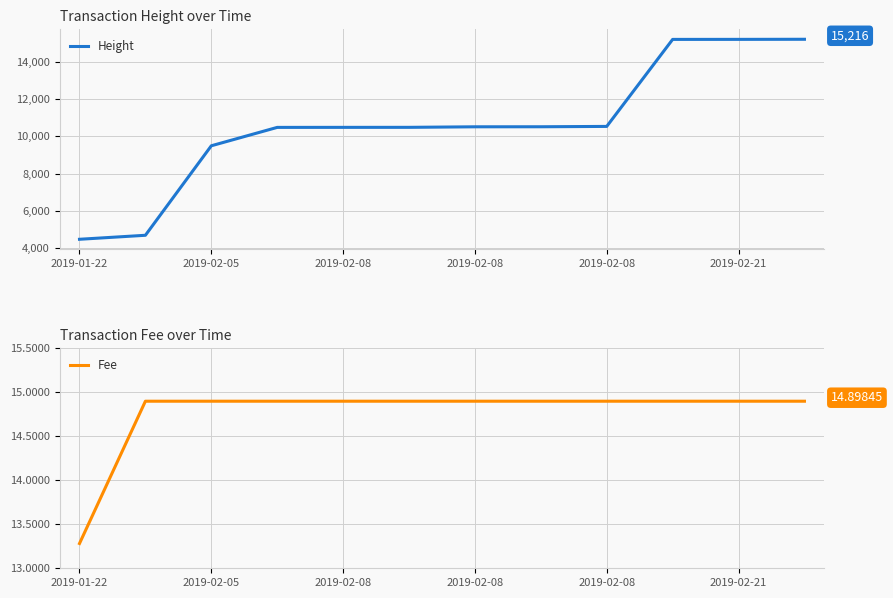

Reading left to right, transcribe all the data shown in this chart.

Height: 4469.0	4684.0	9493.0	10481.0	10483.0	10484.0	10513.0	10515.0	10534.0	15209.0	15211.0	15216.0
Fee: 13.3	14.9	14.9	14.9	14.9	14.9	14.9	14.9	14.9	14.9	14.9	14.9